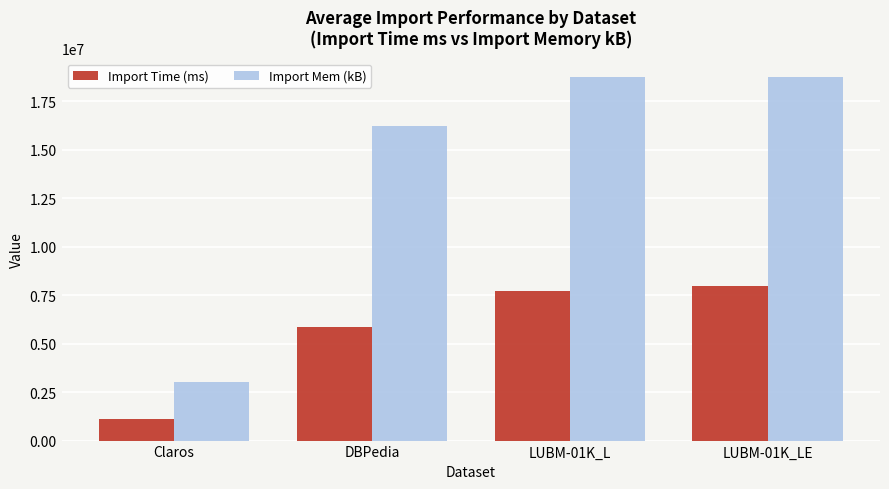

What is the difference between the Import Mem (kB) values at LUBM-01K_LE and LUBM-01K_L?

11